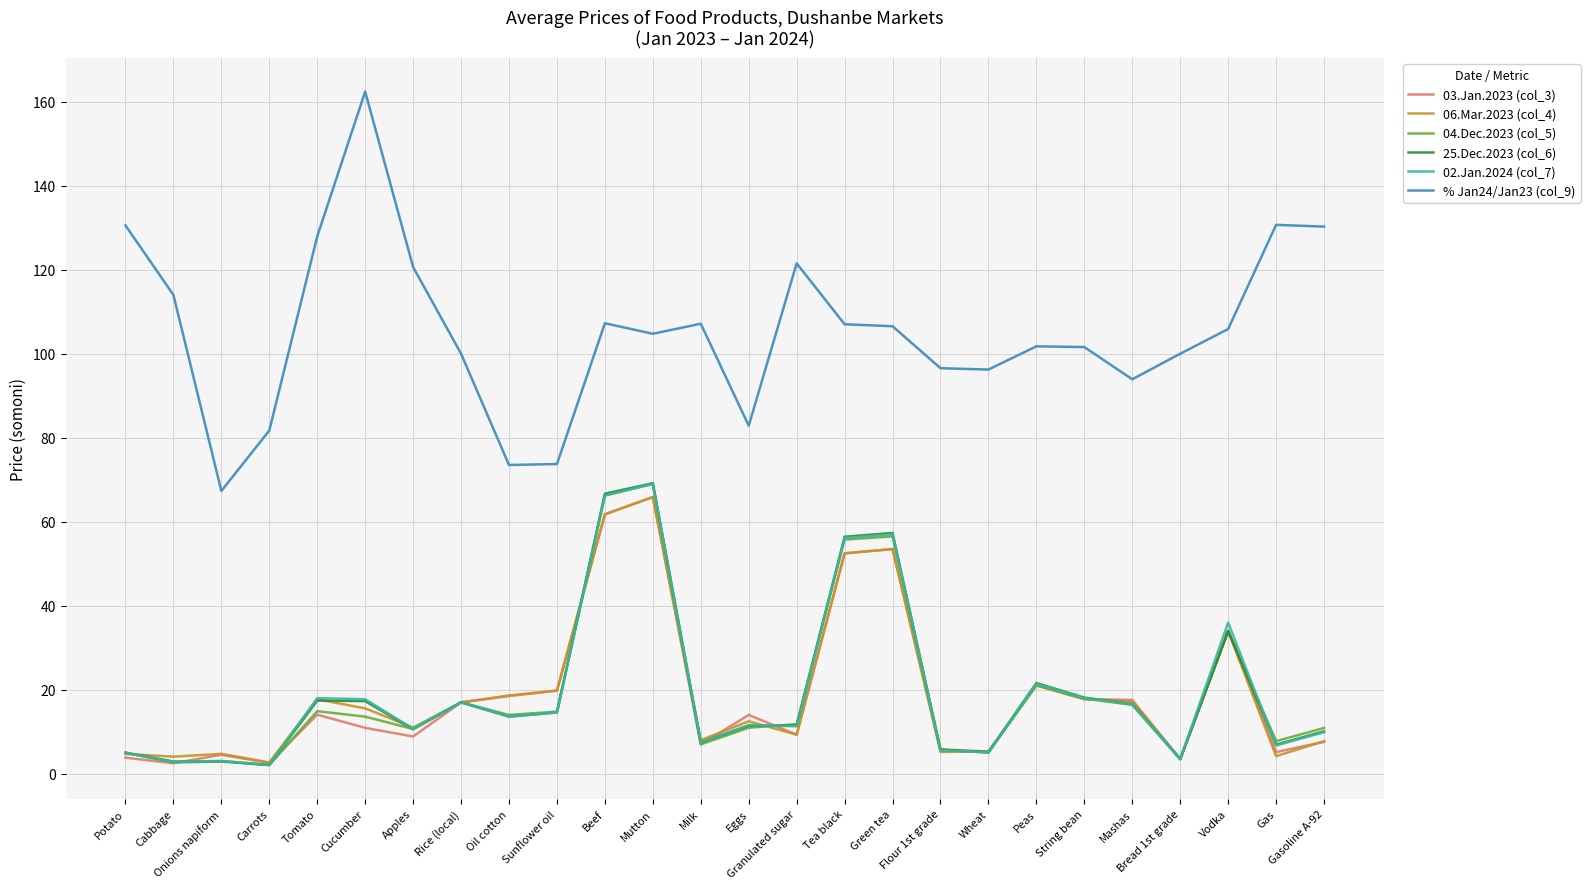

Which series has the widest spread of values?

% Jan24/Jan23 (col_9)